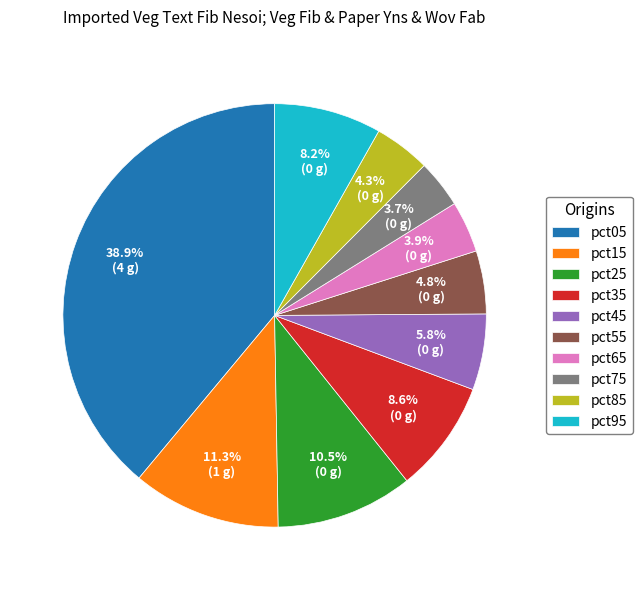

To the nearest percent, what percentage of the pie is pct05?

39%